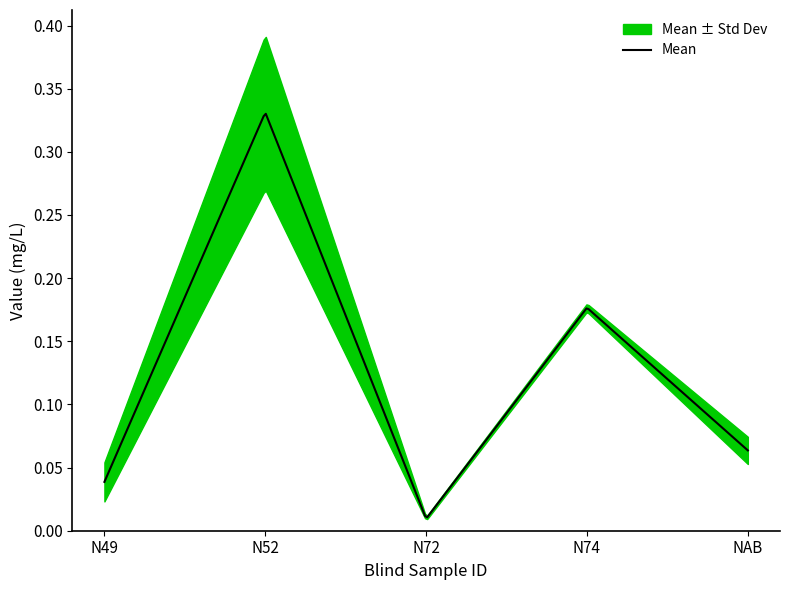

Which series has the largest total across all categories?

Mean